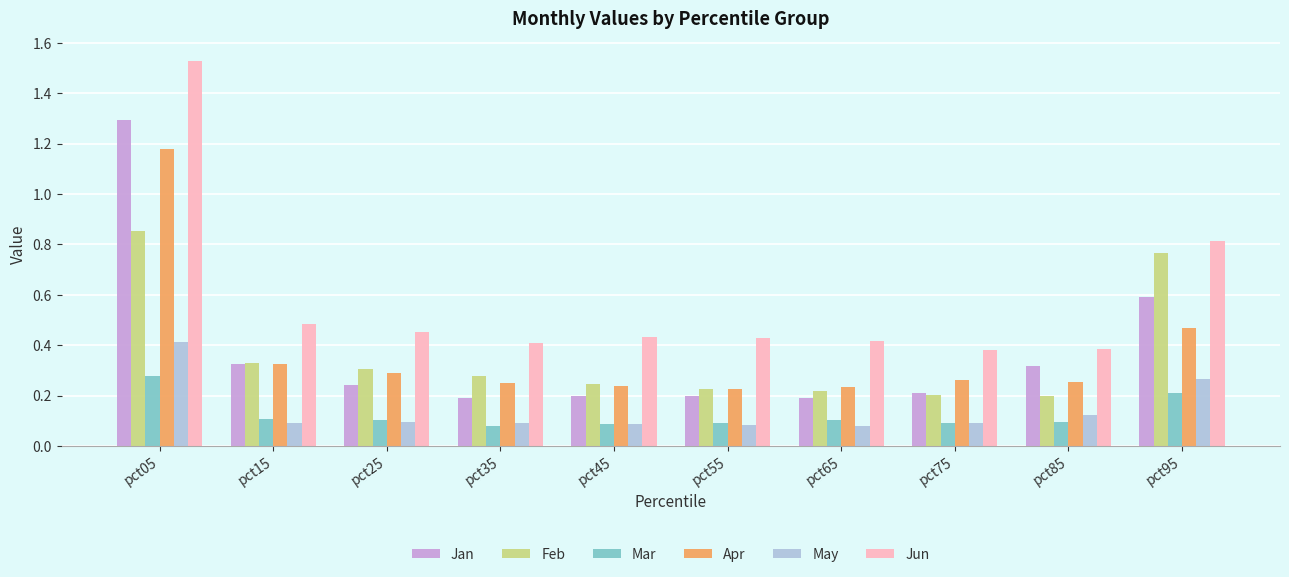

Rank the series by their maximum value, from lowest to highest.

Mar, May, Feb, Apr, Jan, Jun